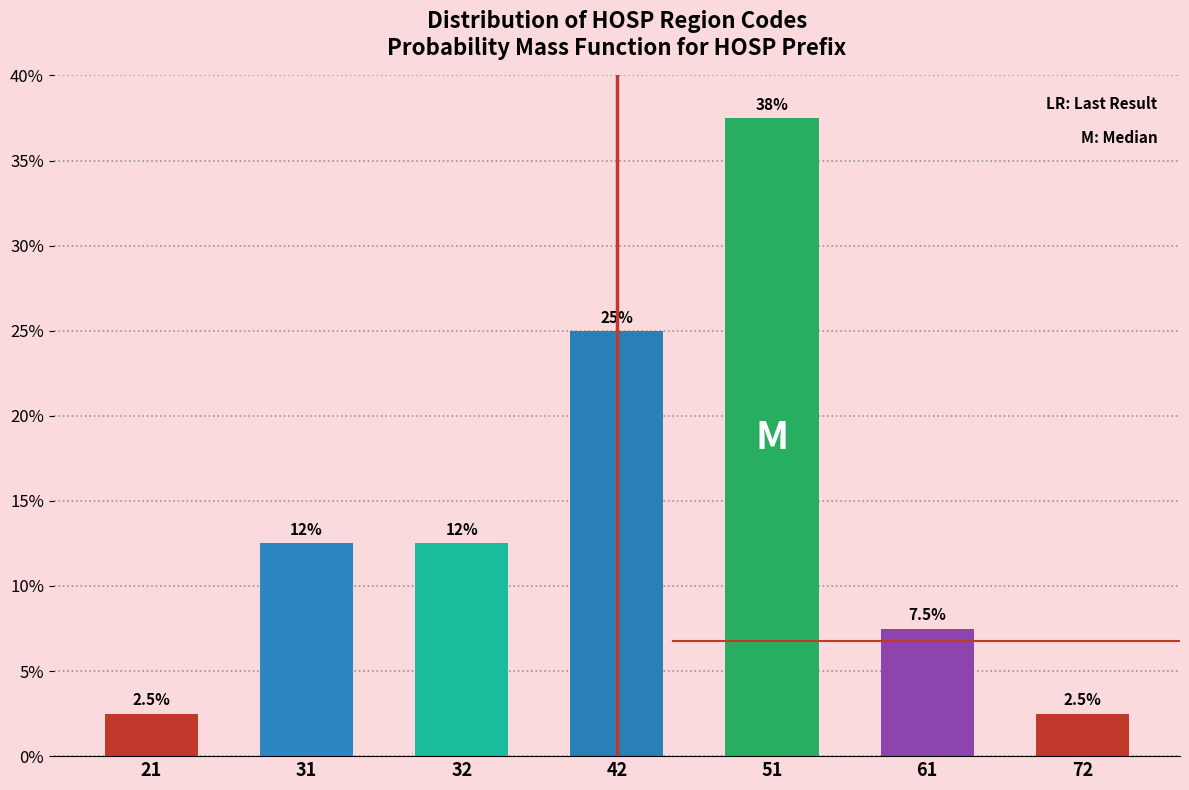

Reading right to left, transcribe all the data shown in this chart.

72=2.5	61=7.5	51=37.5	42=25.0	32=12.5	31=12.5	21=2.5